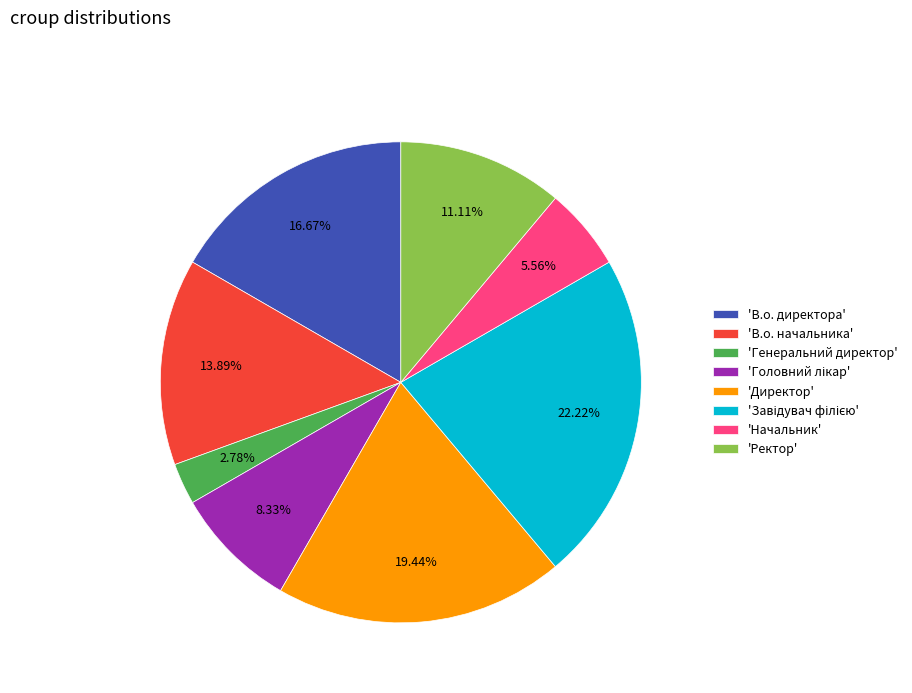

Do 'Ректор' and 'В.о. начальника' together represent more than half of the pie?

No